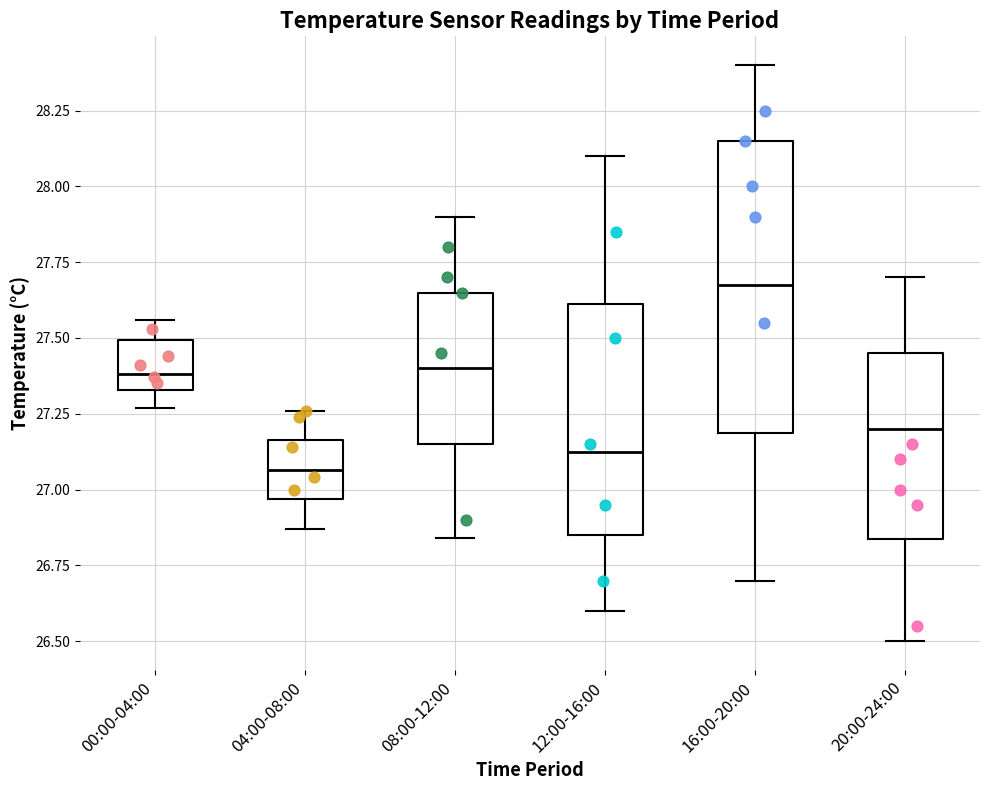

Which box's median line is the lowest?

04:00-08:00